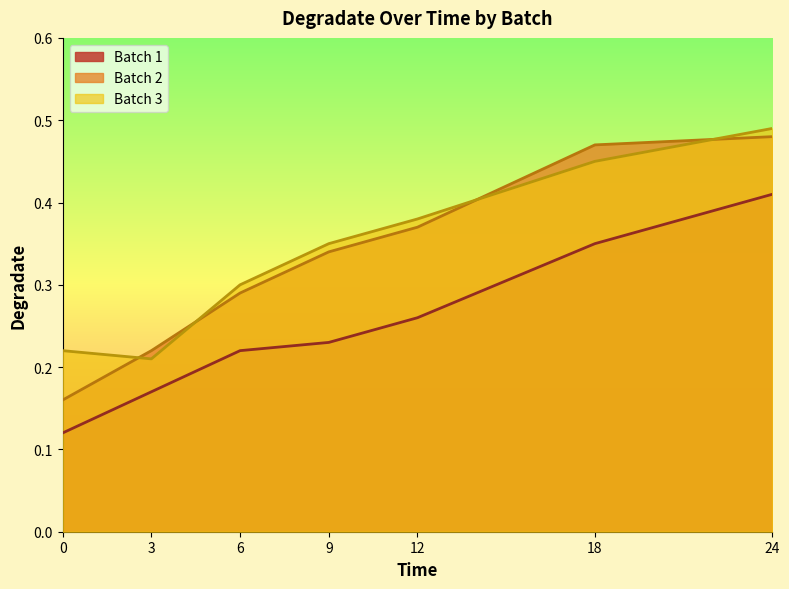

What is the highest value of the Batch 1 series?

0.4